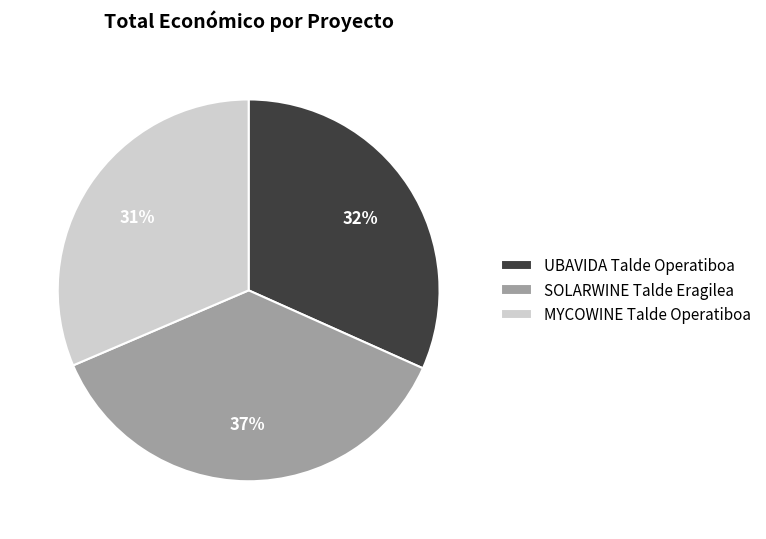

Is it true that UBAVIDA Talde Operatiboa is 32% of the pie?

True